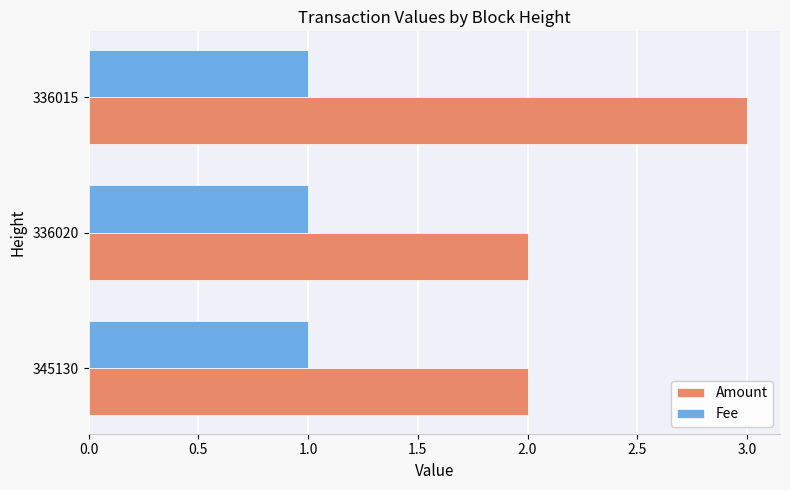

Which series has the widest spread of values?

Amount